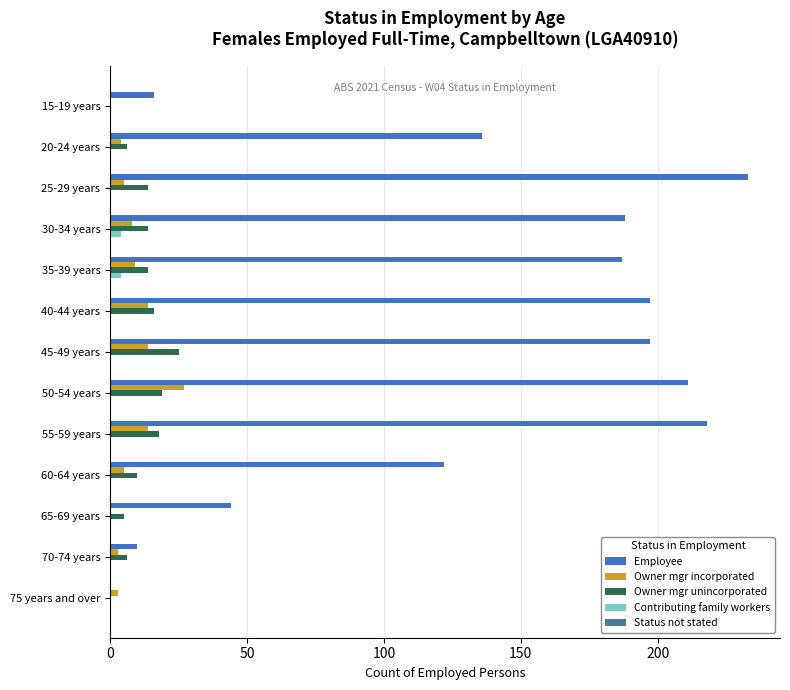

How many series are shown in this chart?

4